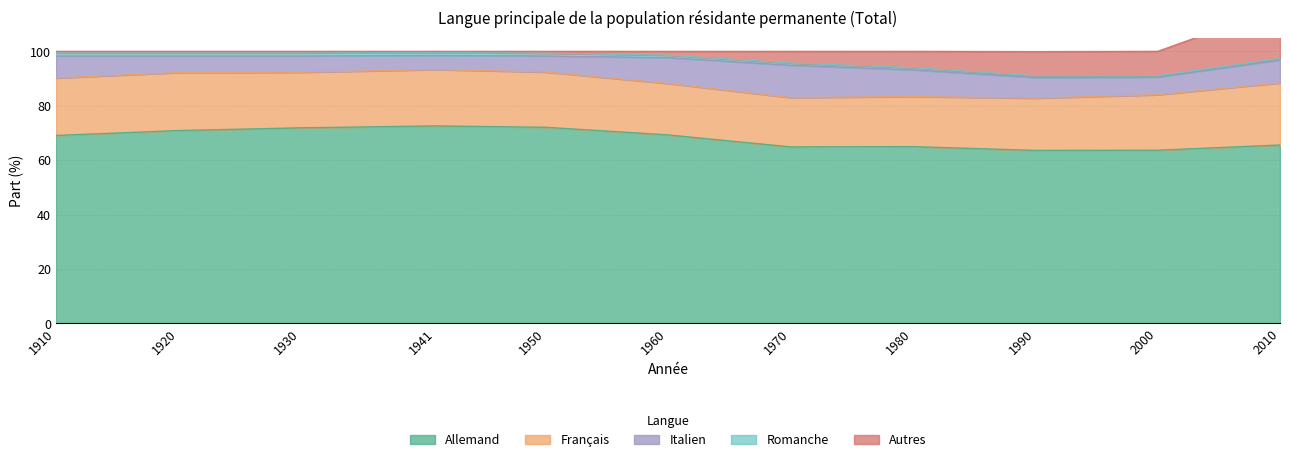

True or false: Romanche has more than 1 interior local peaks.

False